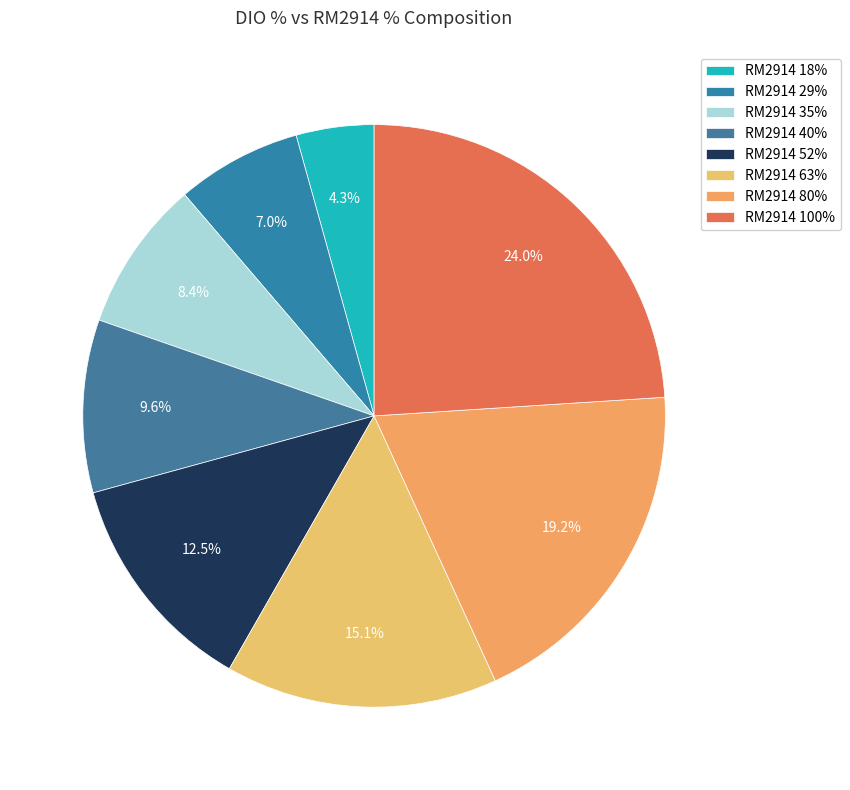

Does any single category account for the majority?

No